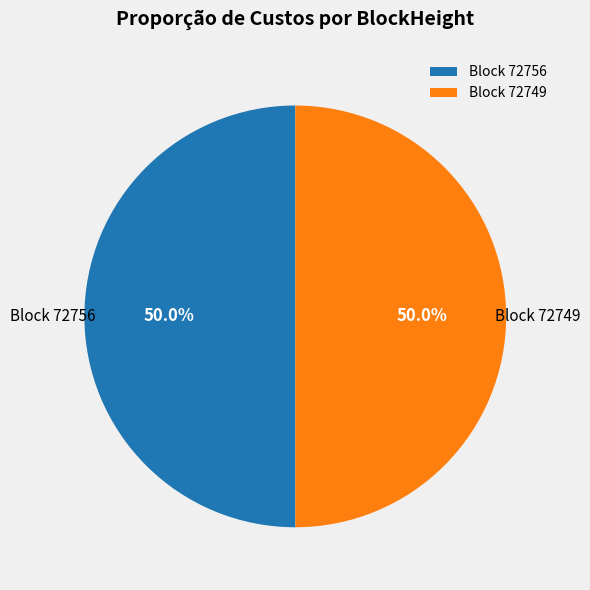

To the nearest percent, what is the average slice percentage?

50%